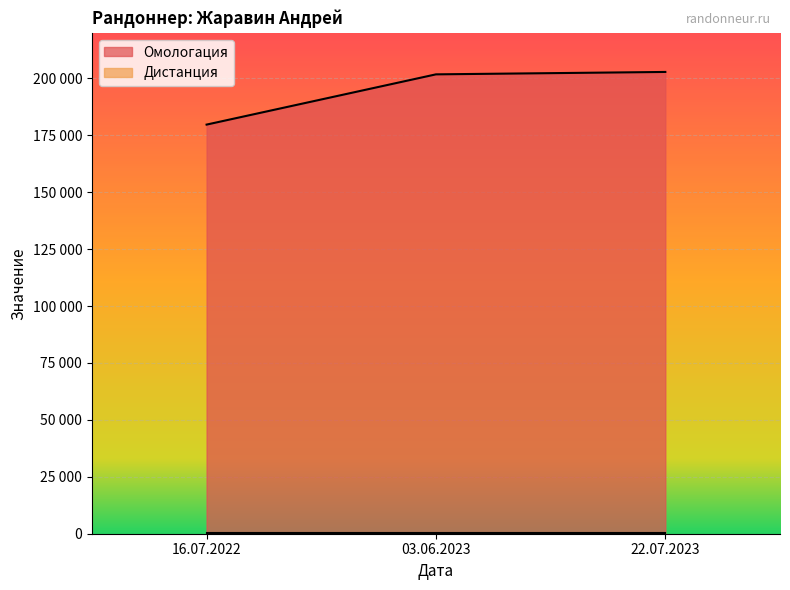

Which category has the highest value in the Дистанция series?

03.06.2023